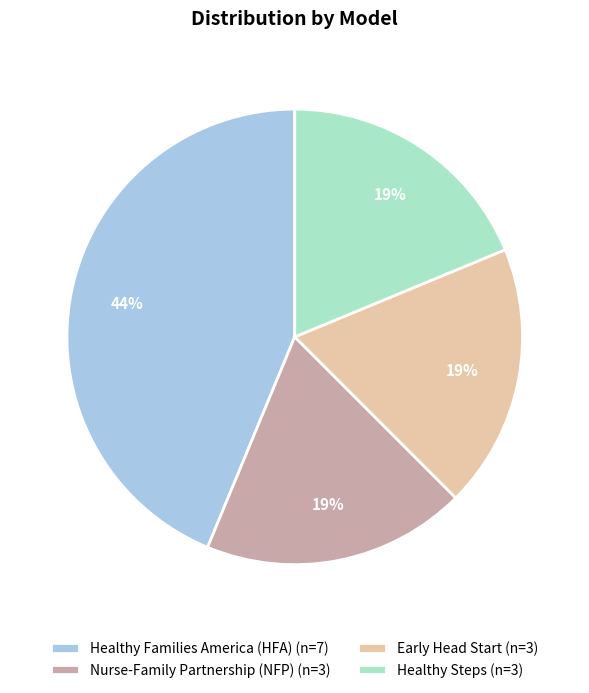

Combined, do Early Head Start (n=3) and Healthy Steps (n=3) account for over 50%?

No